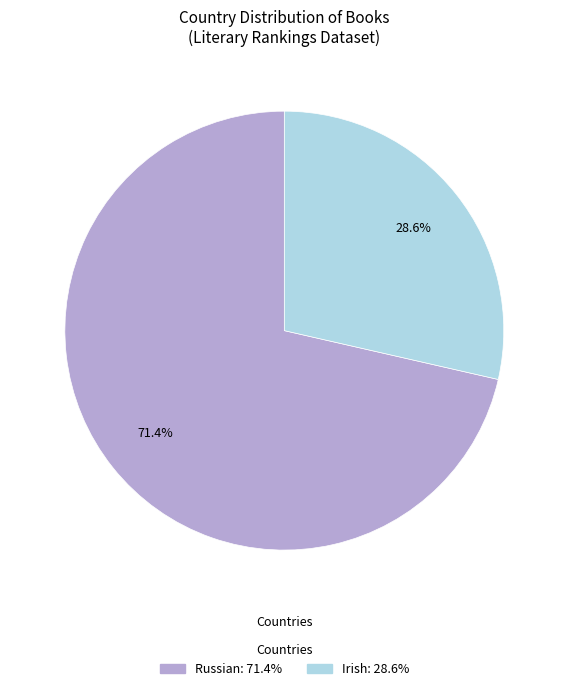

To the nearest percent, what is the difference between the Russian and Irish slice percentages?

43%